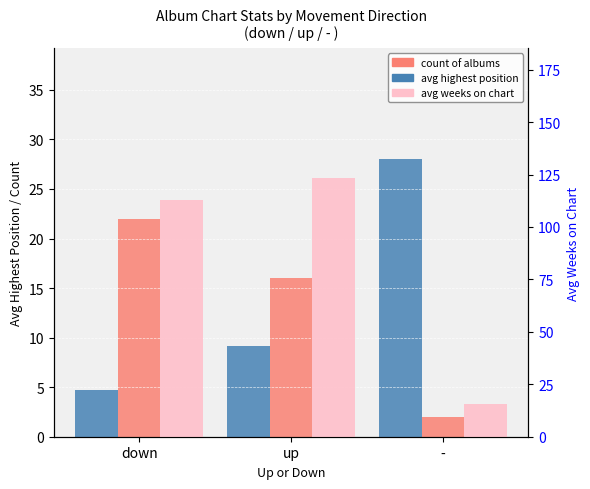

Reading left to right, extract all data points from this chart.

avg highest position: 4.7	9.1	28.0
count of albums: 22.0	16.0	2.0
avg weeks on chart: 113.1	123.5	15.5